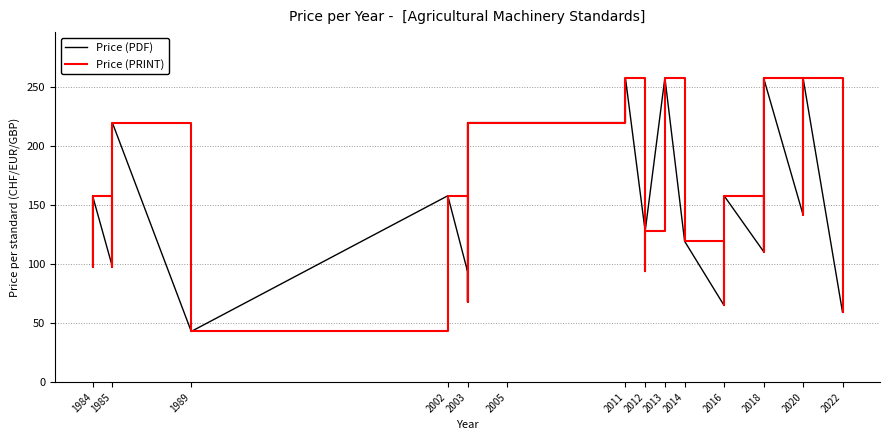

What is the maximum value for Price (PRINT)?

258.0